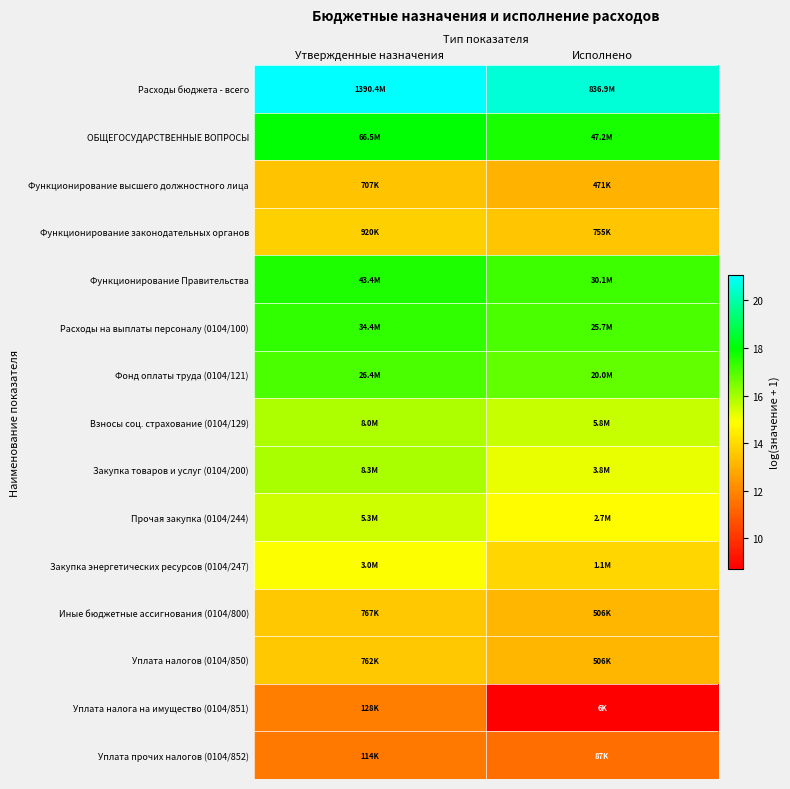

What is the total value across all series at Исполнено?

221.7